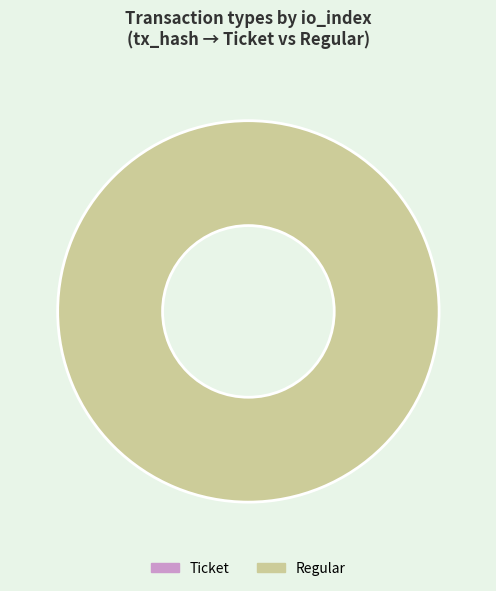

Does any single category account for the majority?

Yes